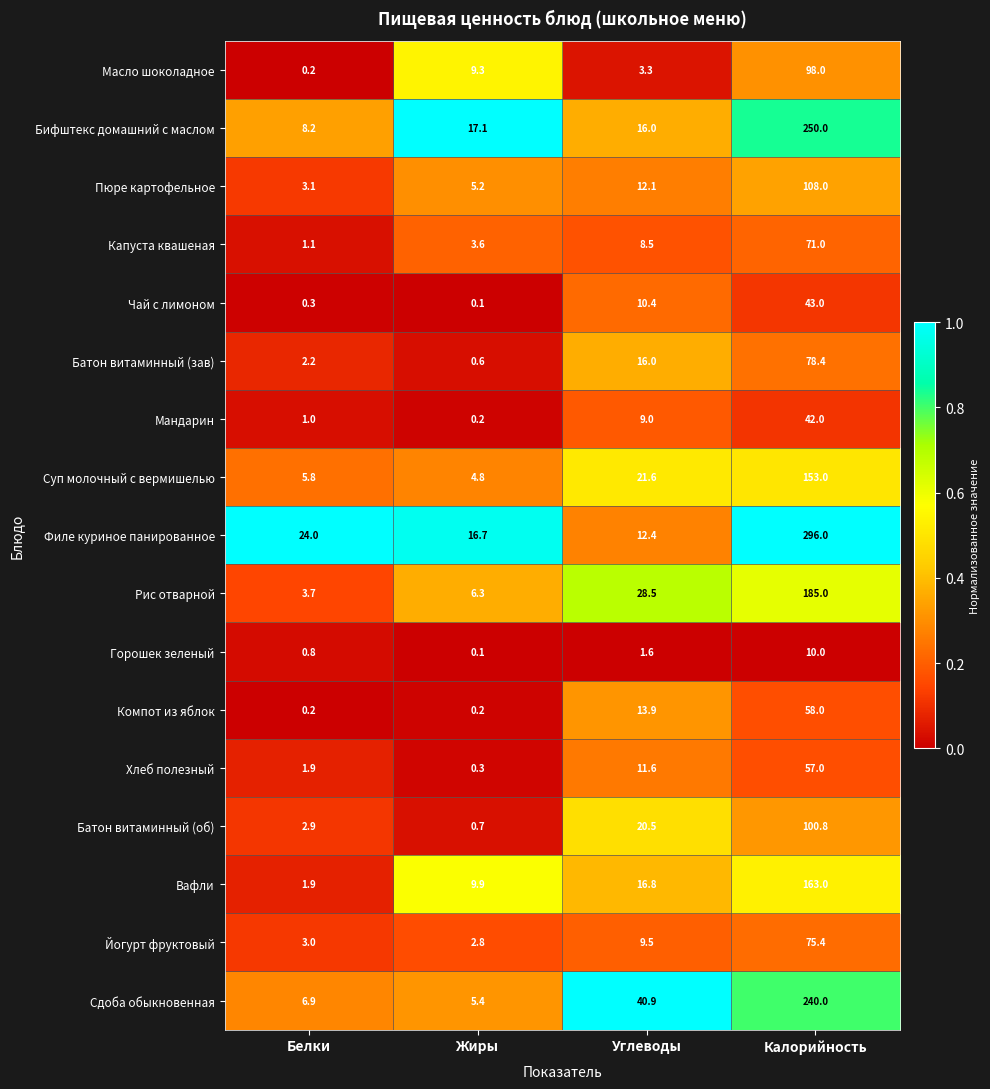

What is the sum of all Чай с лимоном values?

53.8